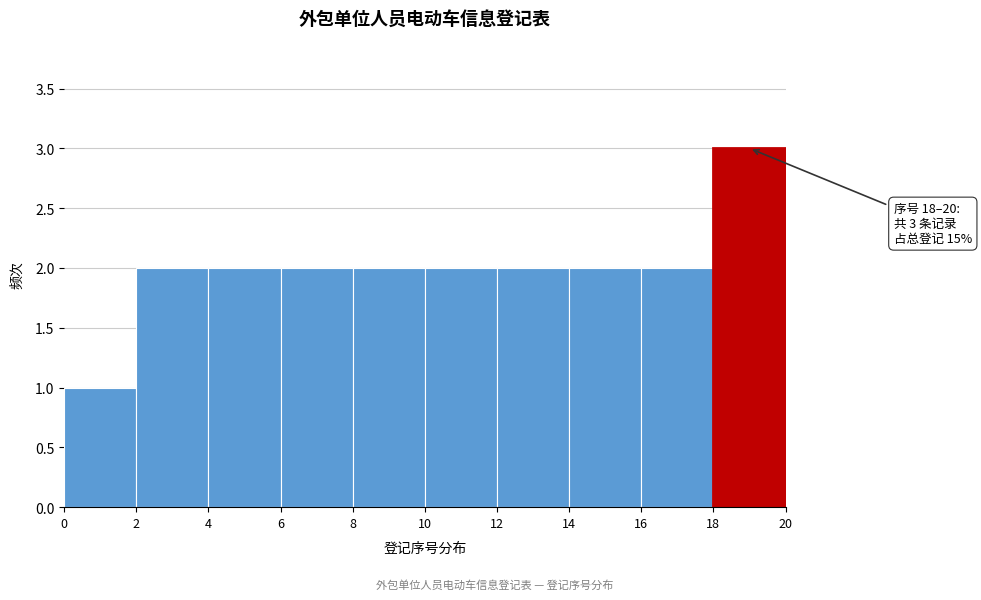

Which range on the x-axis has the tallest bar?

18 to 20